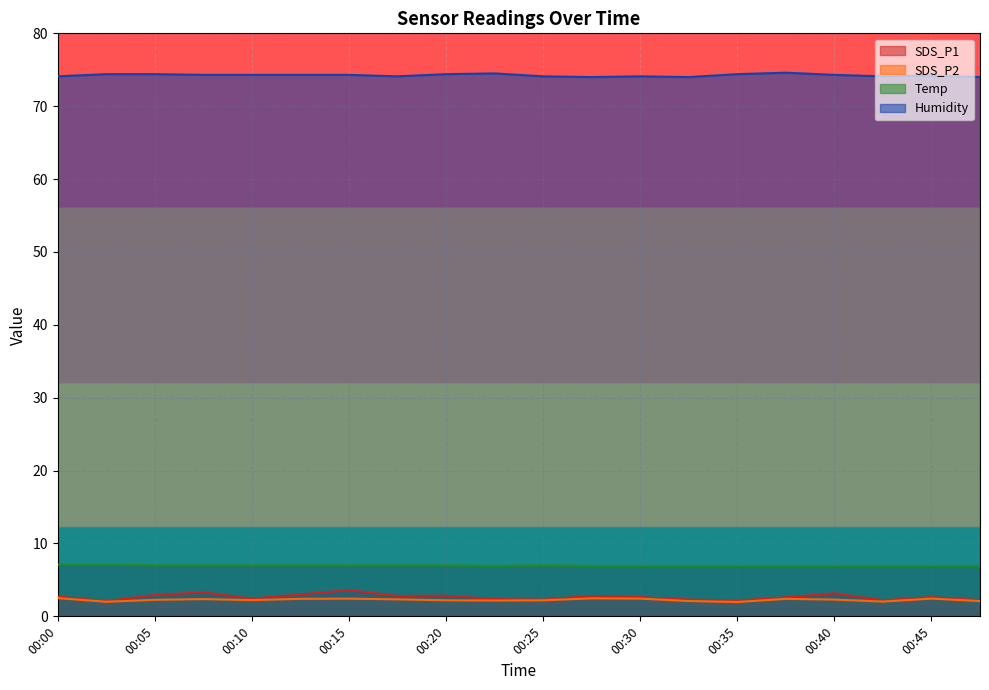

At which category is the sum across all series the highest?

00:15